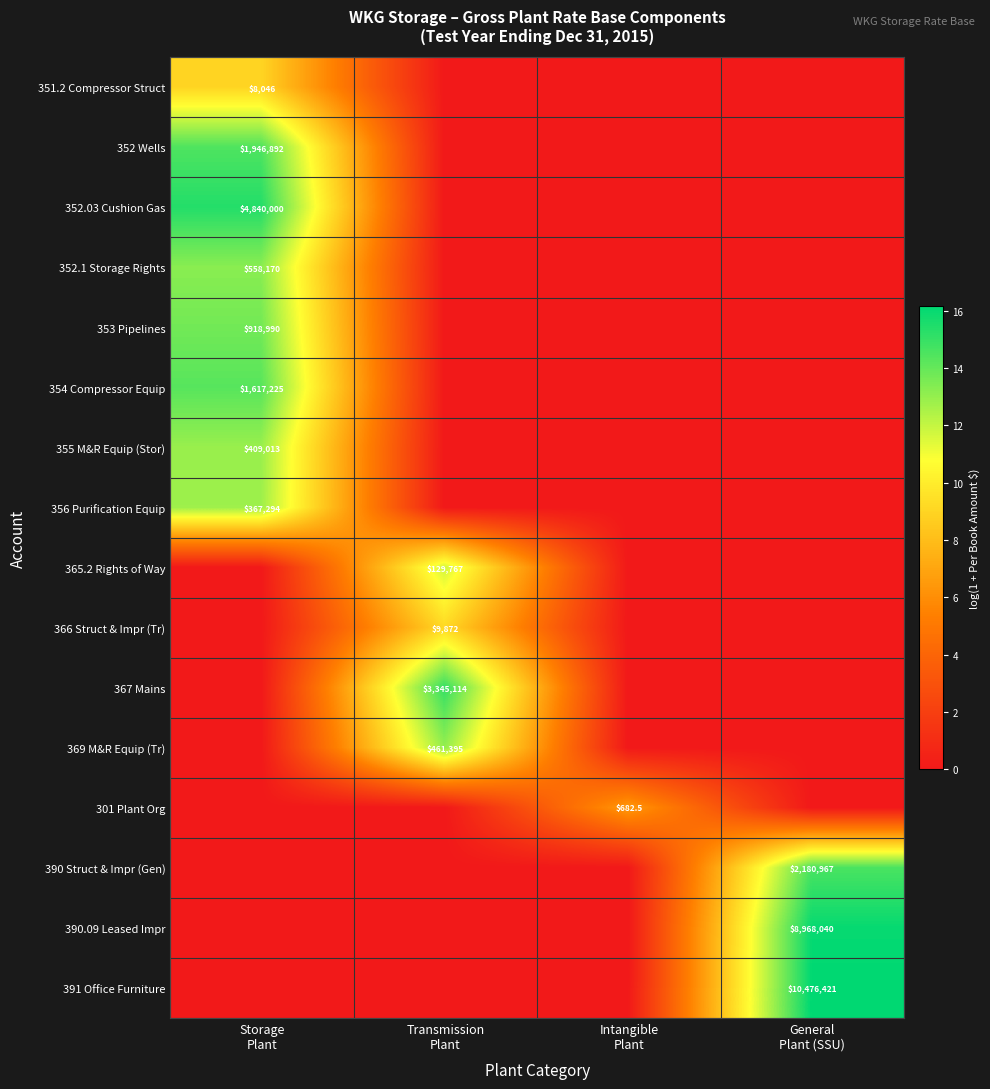

How many values in 355 M&R Equip (Stor) are above zero?

1